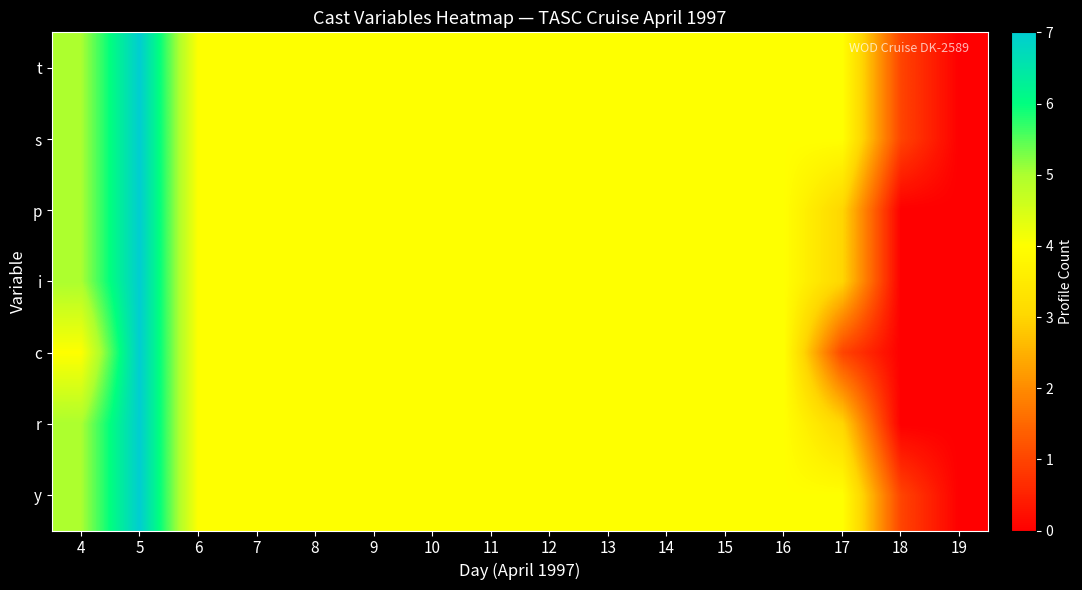

Rank the series by their maximum value, from highest to lowest.

t, s, p, i, c, r, y